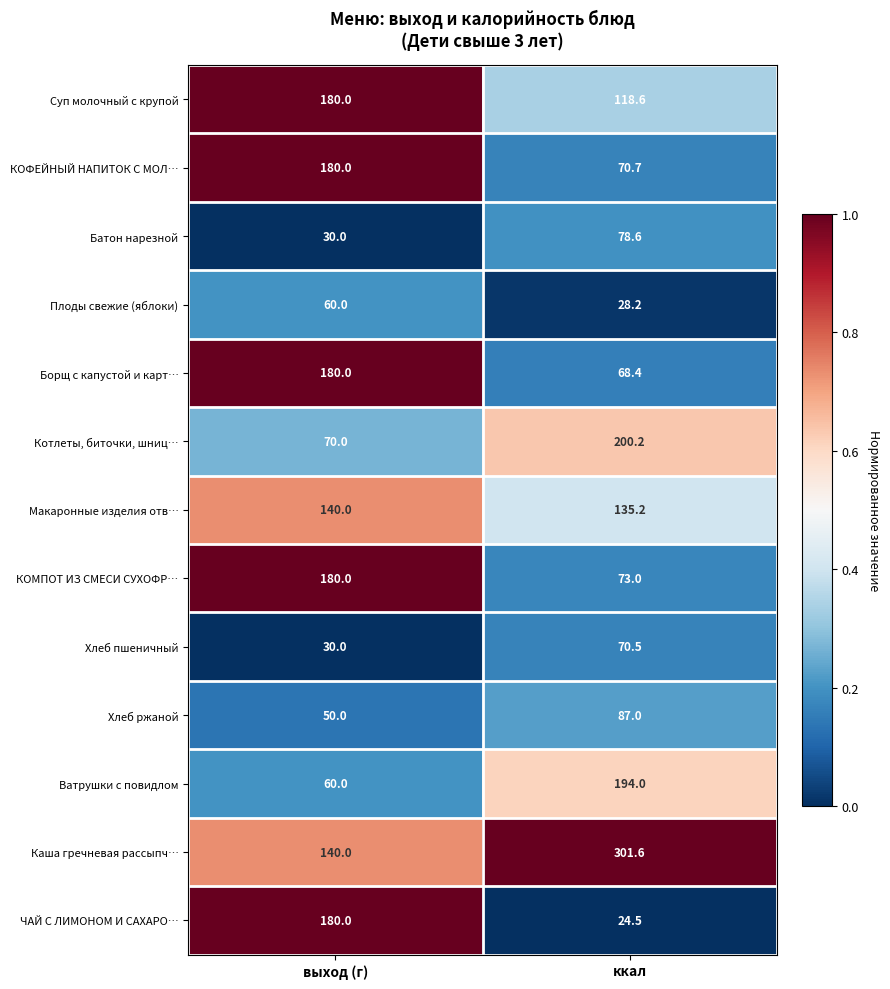

At which category is the sum across all series the highest?

выход (г)